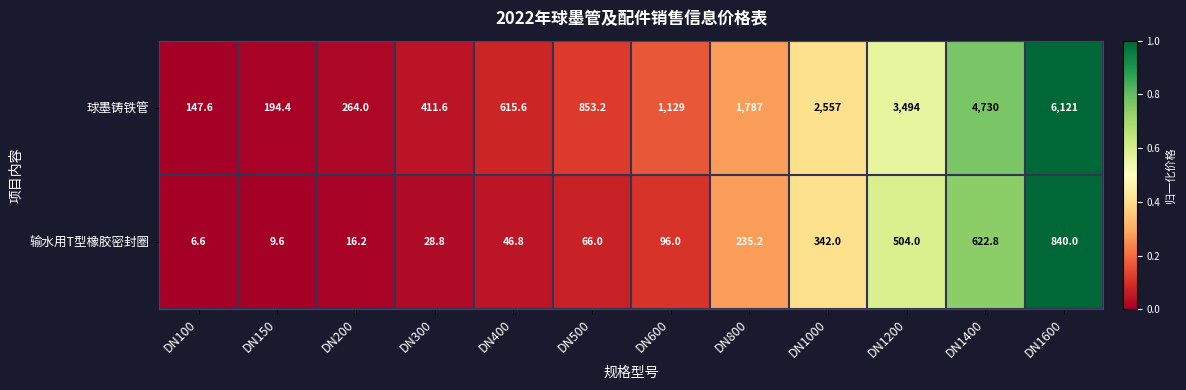

Is it true that 球墨铸铁管 equals 1801.4 at DN1600?

False